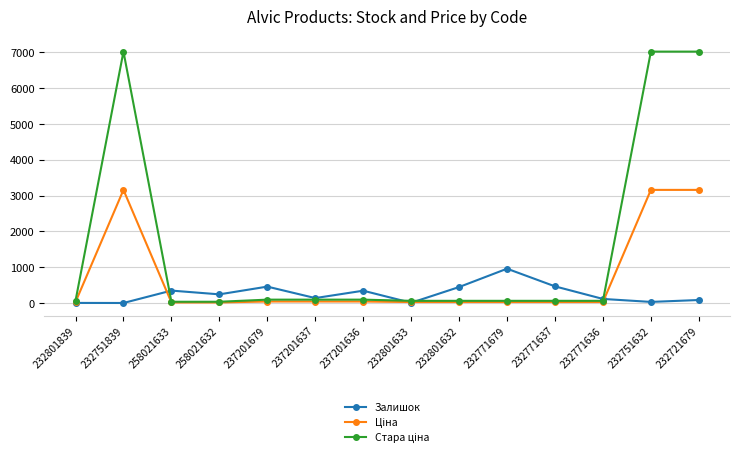

What is the sum of all Залишок values?

3638.0